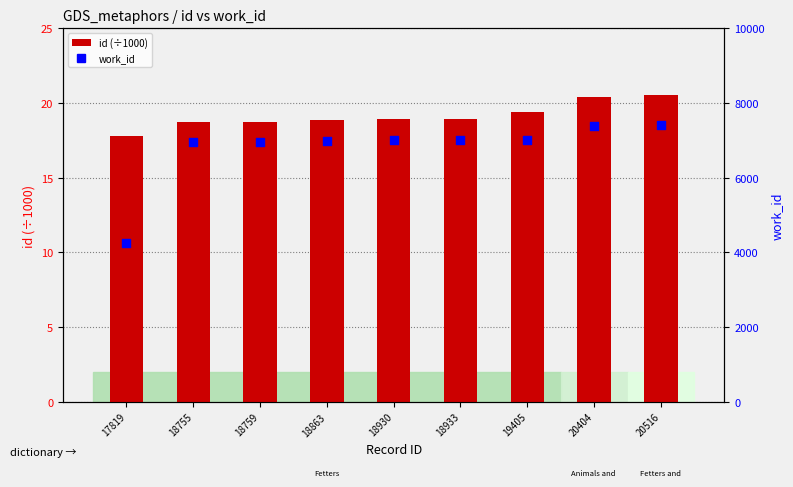

Which series contains the lowest Y value?

id (÷1000)